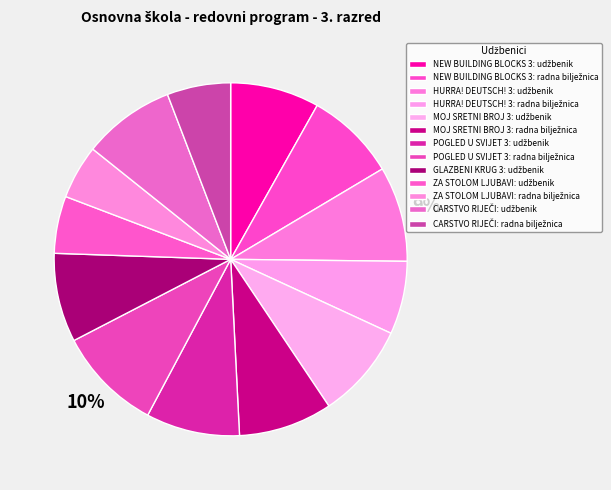

What is the change in value from HURRA! DEUTSCH! 3: radna bilježnica to POGLED U SVIJET 3: udžbenik?

+13